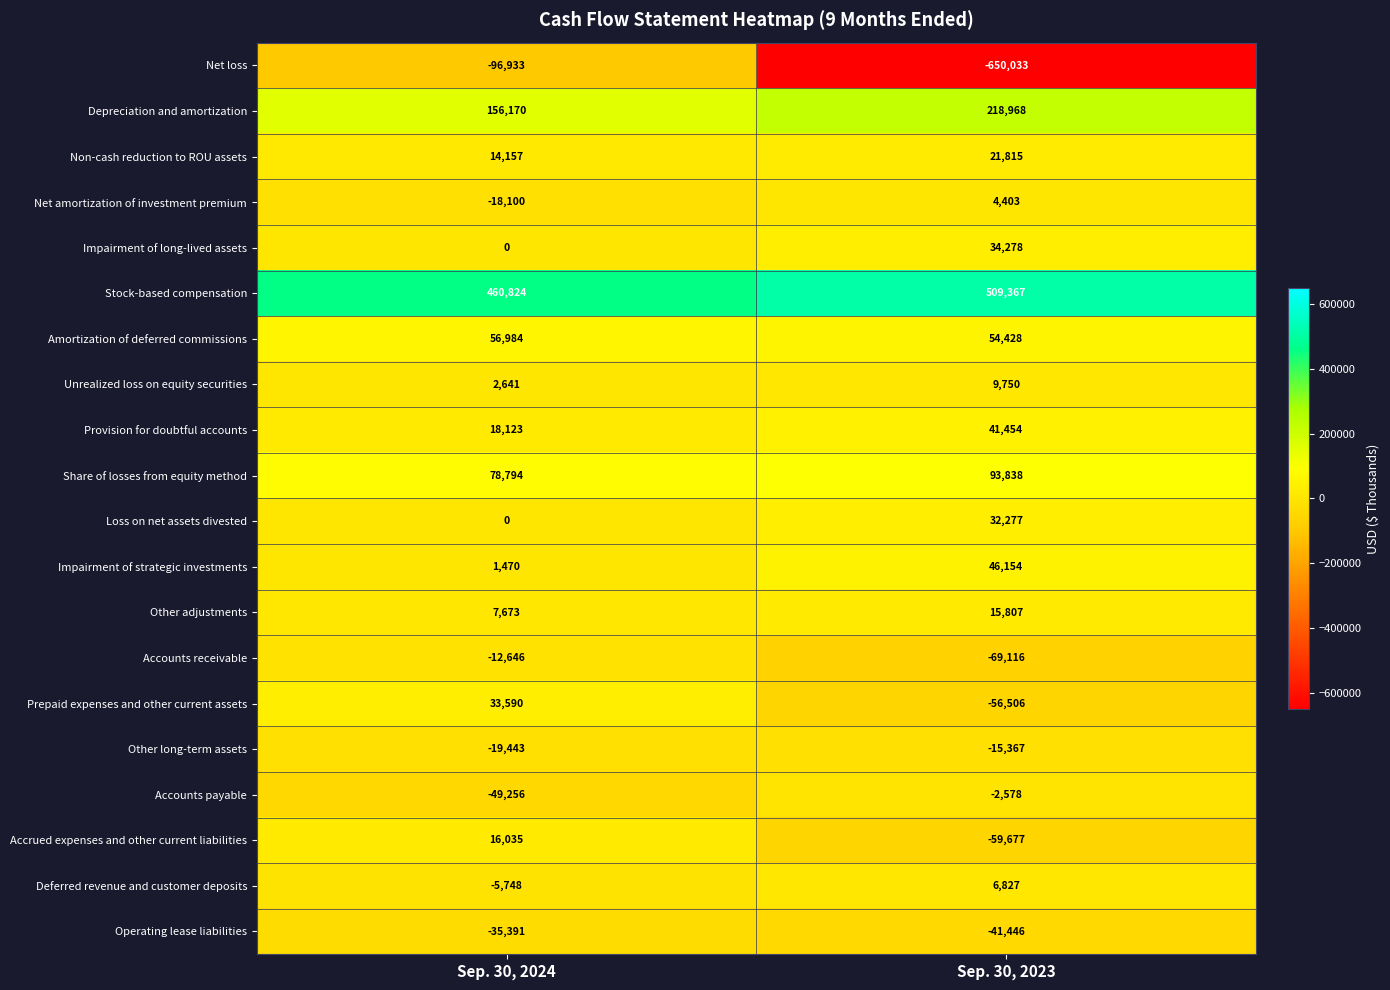

Between Sep. 30, 2024 and Sep. 30, 2023, which series saw the biggest shift?

Net loss